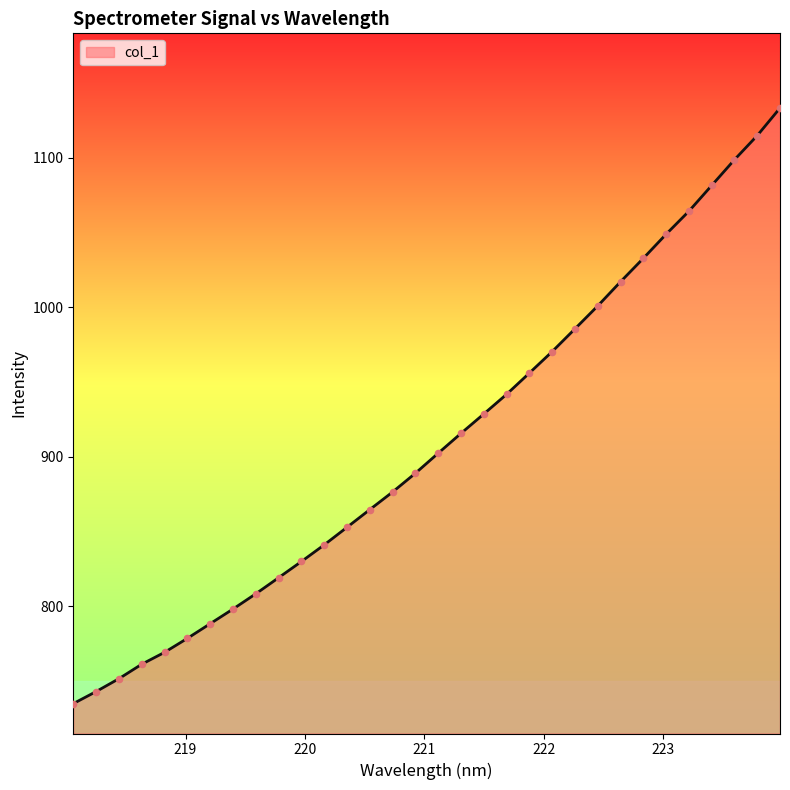

What is the difference between the maximum and minimum values?

398.6